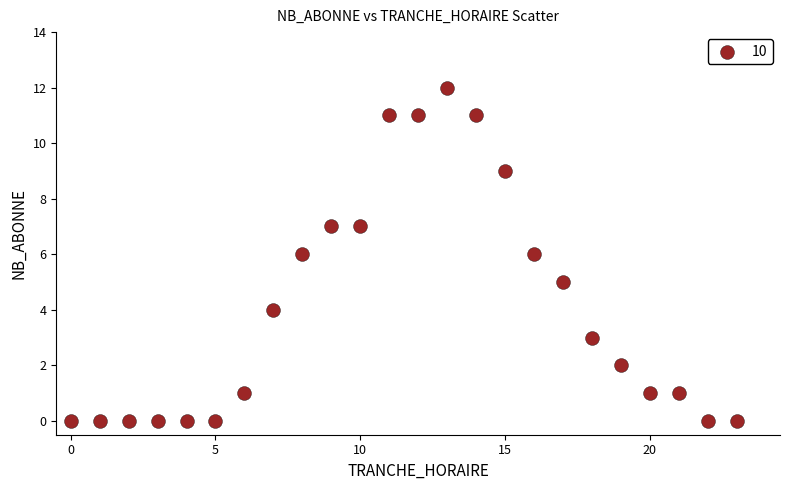

What is the range of Y values (max minus min)?

12